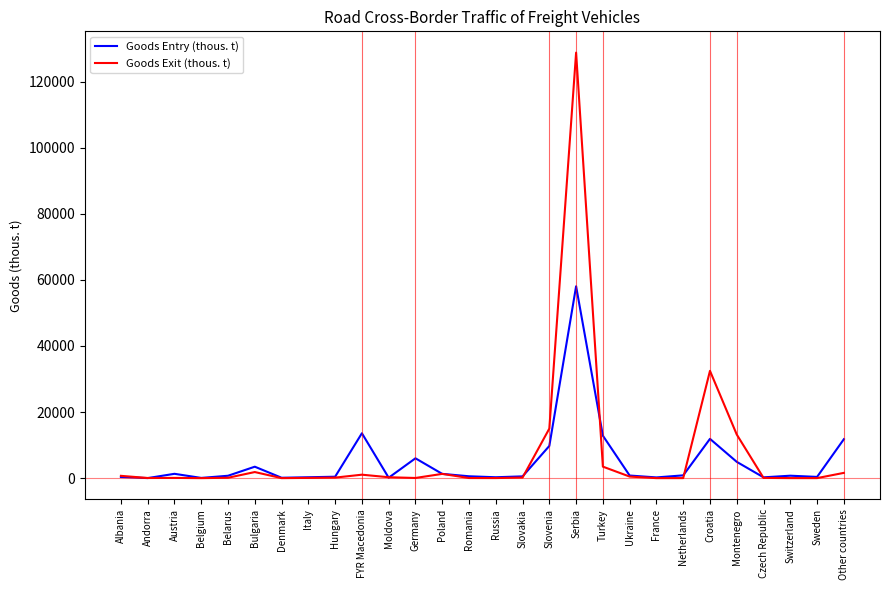

Rank the series by their maximum value, from lowest to highest.

Goods Entry (thous. t), Goods Exit (thous. t)